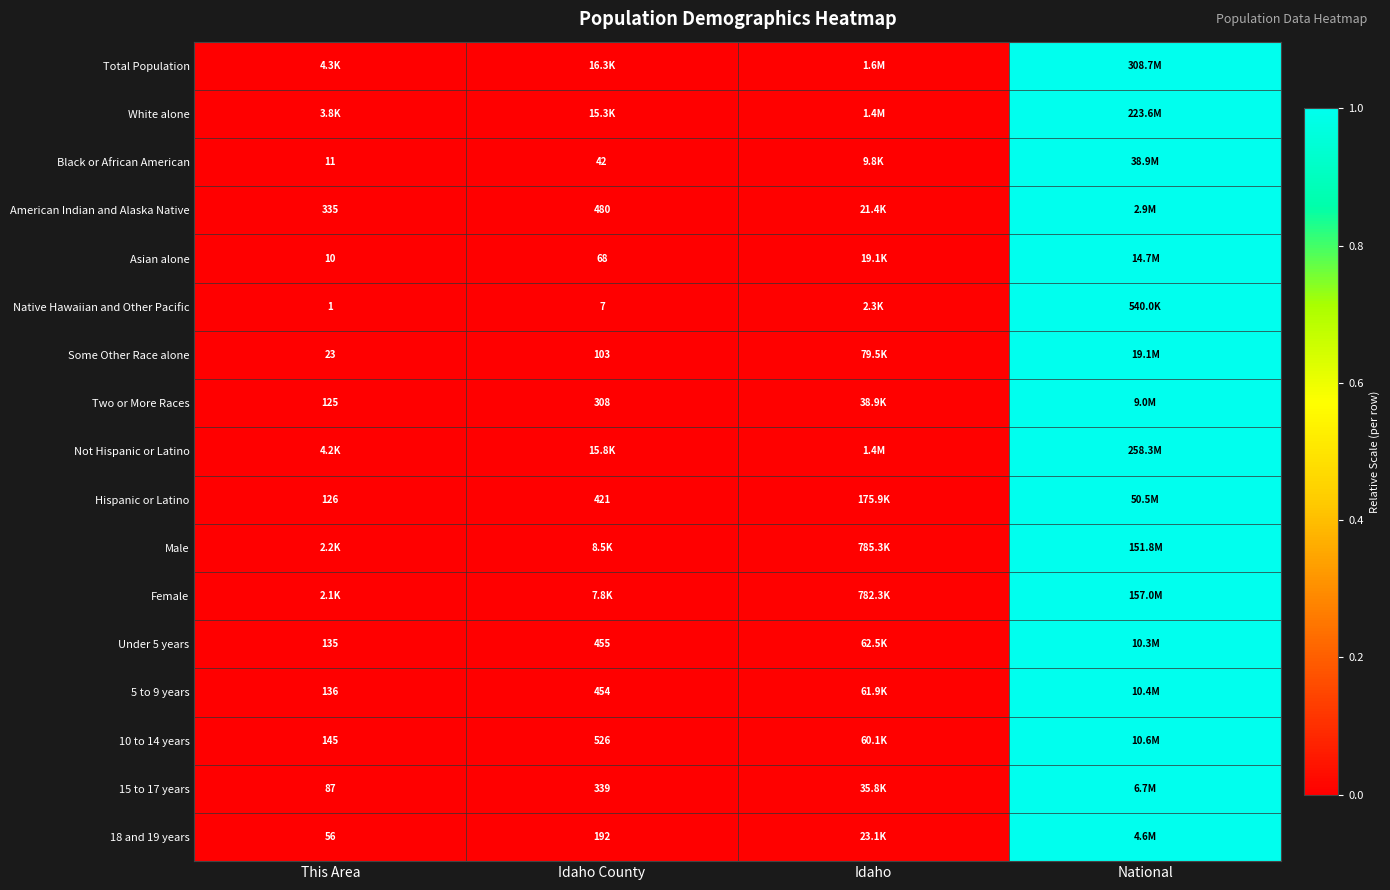

How many distinct data groups are displayed?

17